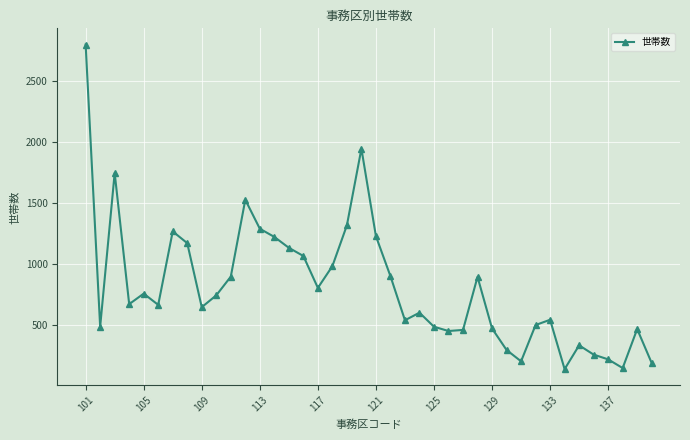

What is the average value?

812